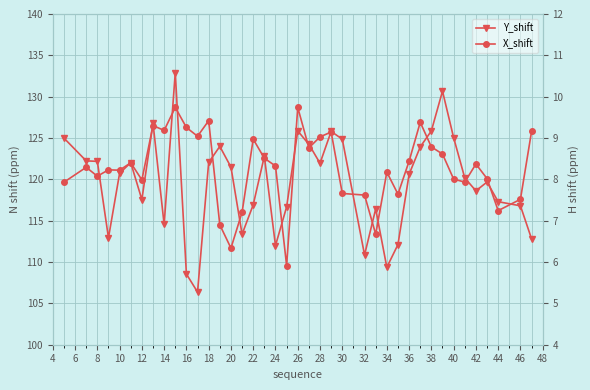

How many values in the X_shift series exceed 8?

27